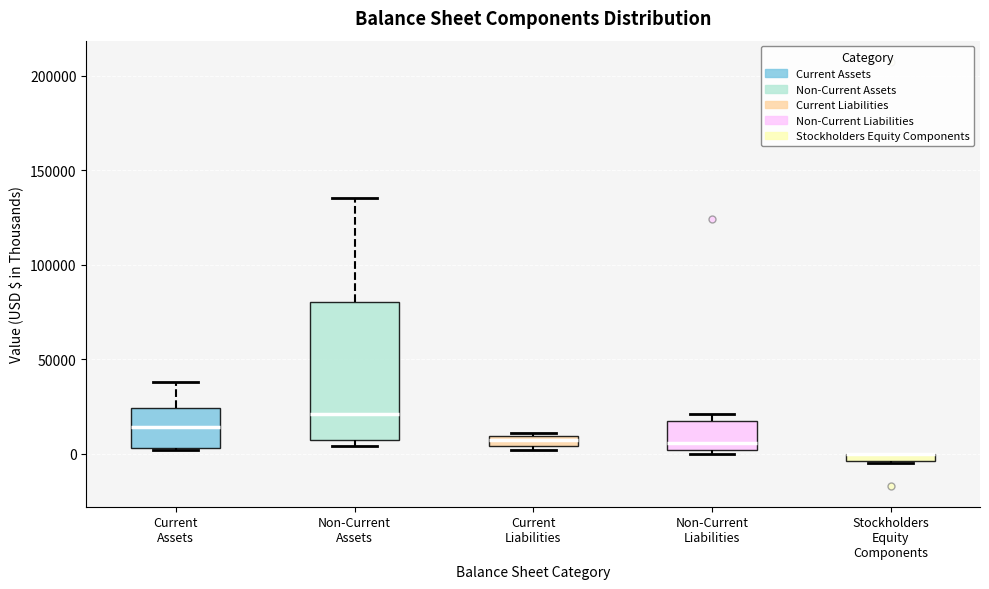

Where is the upper edge of the box for Current Liabilities on the y-axis? The values are not printed on the chart, so give them approximately, as read against the axis.

10000